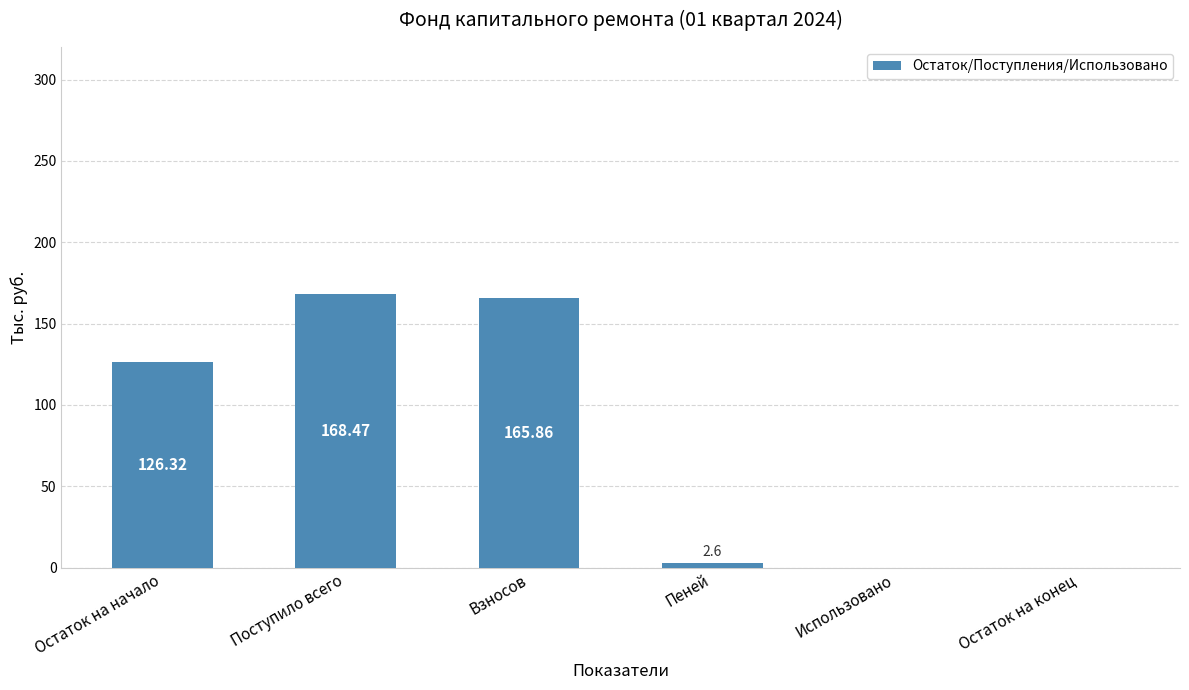

Which category has the highest value across all series?

Поступило всего